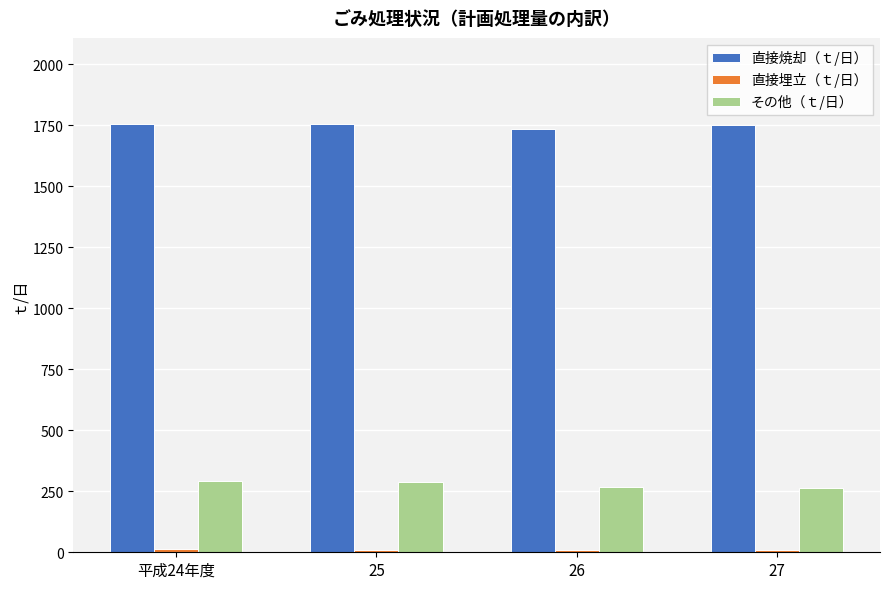

What is the sum of the 直接焼却（ｔ/日） values at 26 and 27?

3486